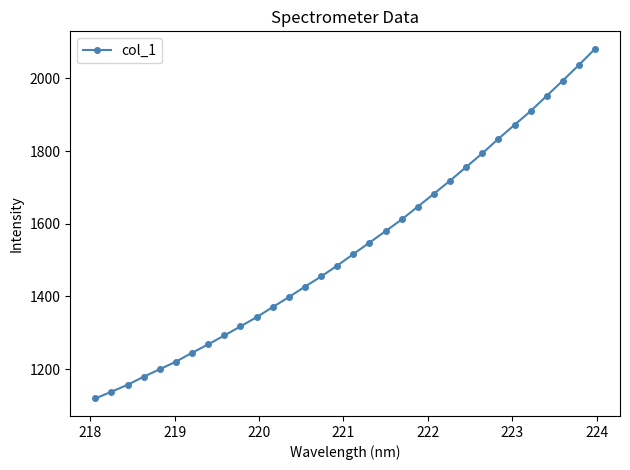

True or false: there are more than 2 points higher than both neighbors.

False